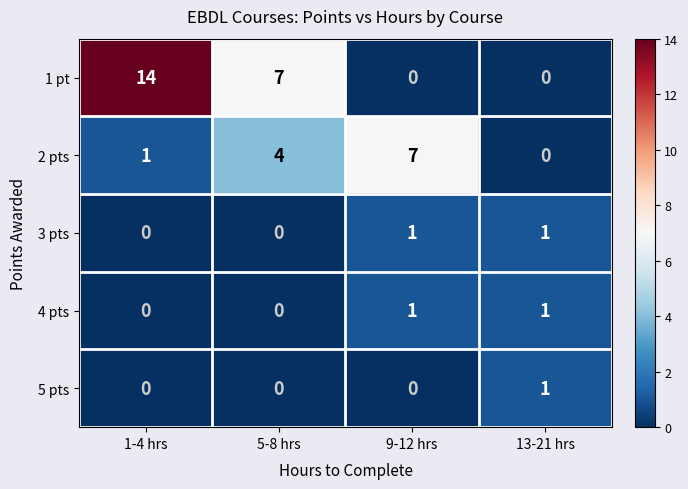

At which category is the sum across all series the highest?

1-4 hrs